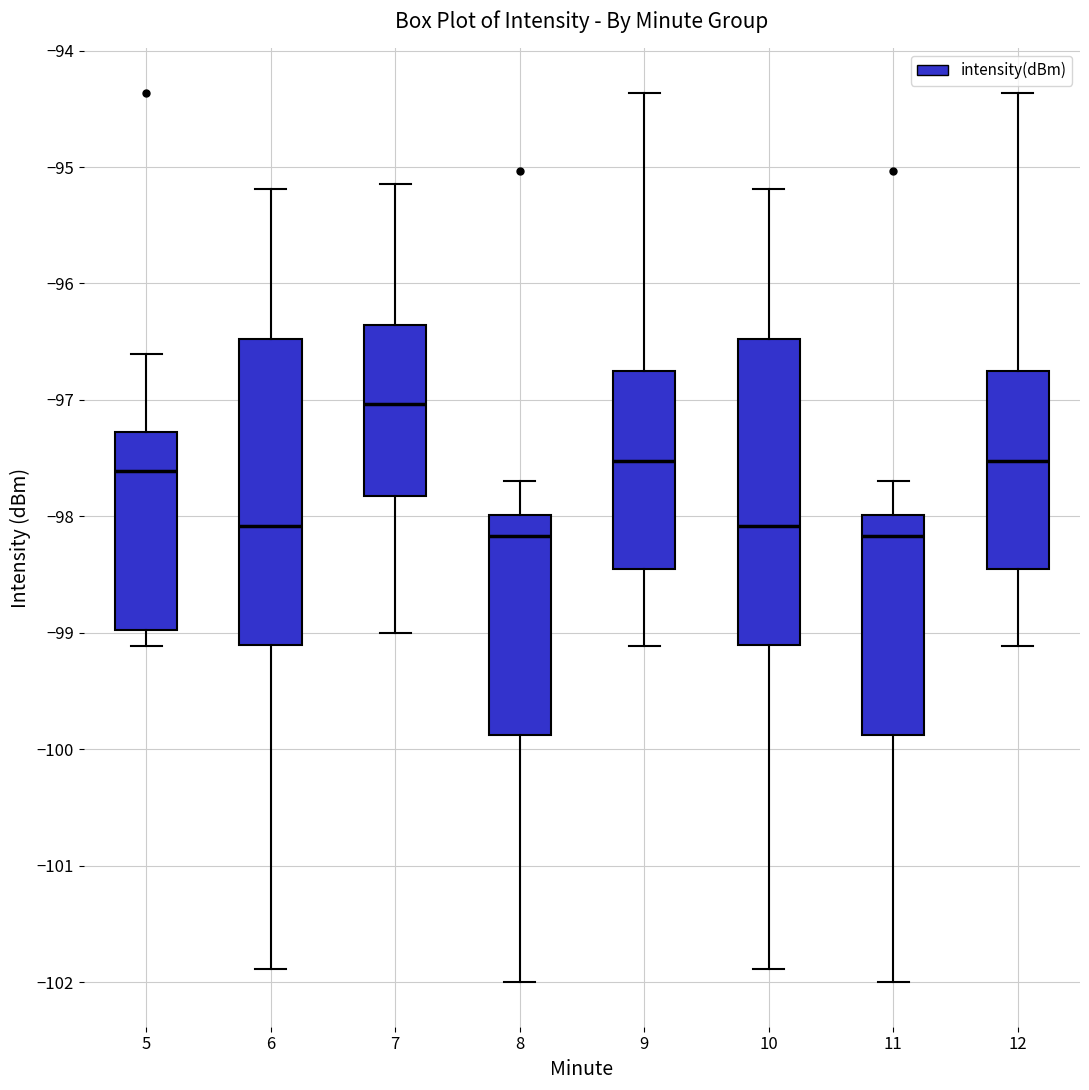

Reading left to right, read every box against the y-axis: the position of its median line, the range the box covers, and the ends of its whiskers. The values are not printed on the chart, so give them approximately, as read against the axis.

5: median -97.6, box -99.0 to -97.3, whiskers -99.1 to -96.6
6: median -98.1, box -99.1 to -96.5, whiskers -101.9 to -95.2
7: median -97.0, box -97.8 to -96.4, whiskers -99.0 to -95.1
8: median -98.2, box -99.9 to -98.0, whiskers -102.0 to -97.7
9: median -97.5, box -98.5 to -96.8, whiskers -99.1 to -94.4
10: median -98.1, box -99.1 to -96.5, whiskers -101.9 to -95.2
11: median -98.2, box -99.9 to -98.0, whiskers -102.0 to -97.7
12: median -97.5, box -98.5 to -96.8, whiskers -99.1 to -94.4